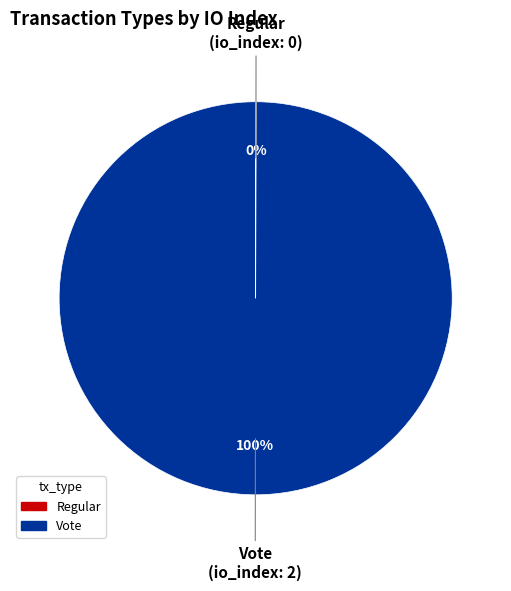

To the nearest percent, what is the difference between the largest and smallest slice percentages?

100%